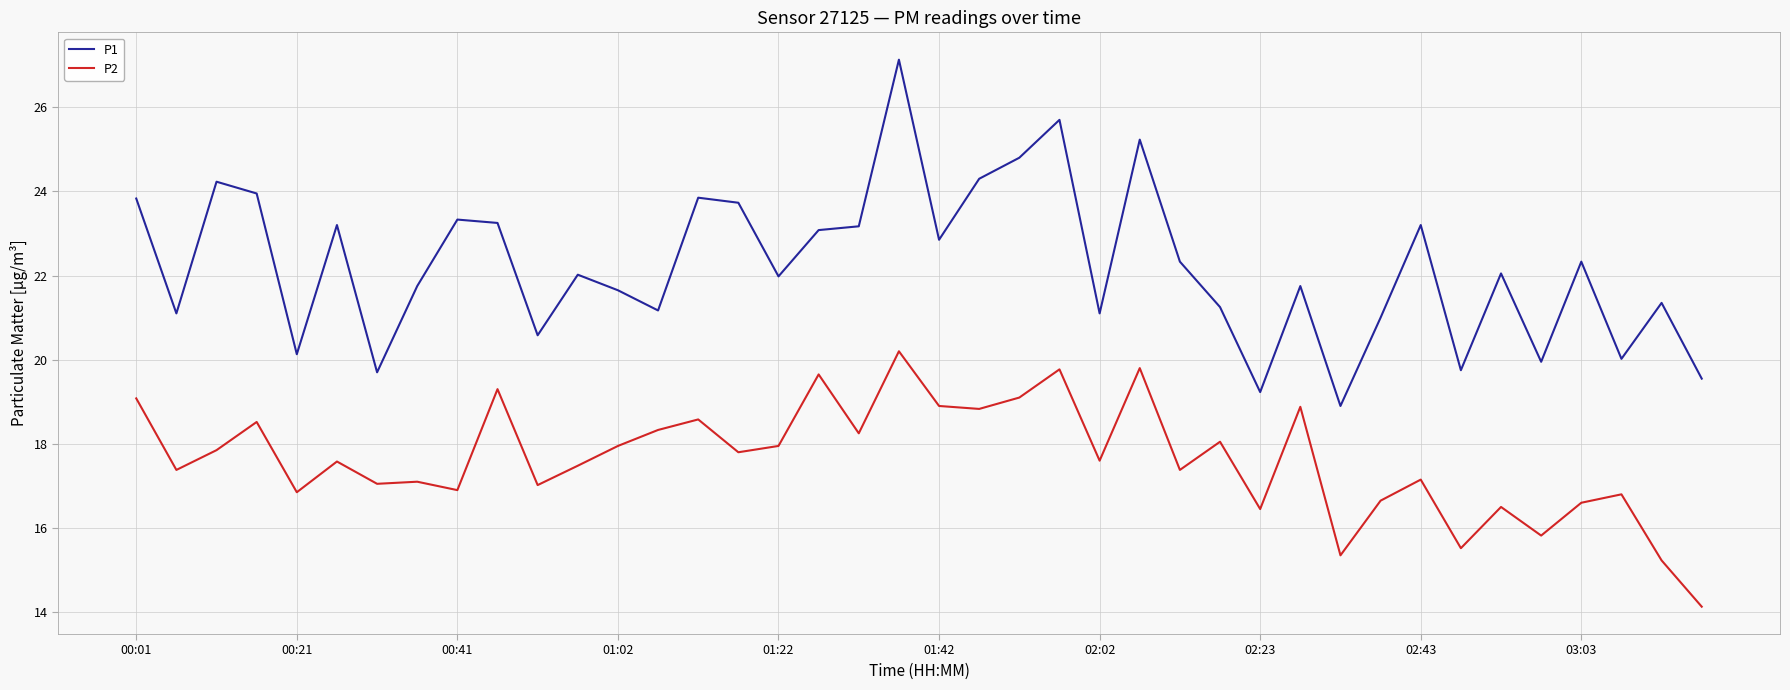

Which series has the widest spread of values?

P1